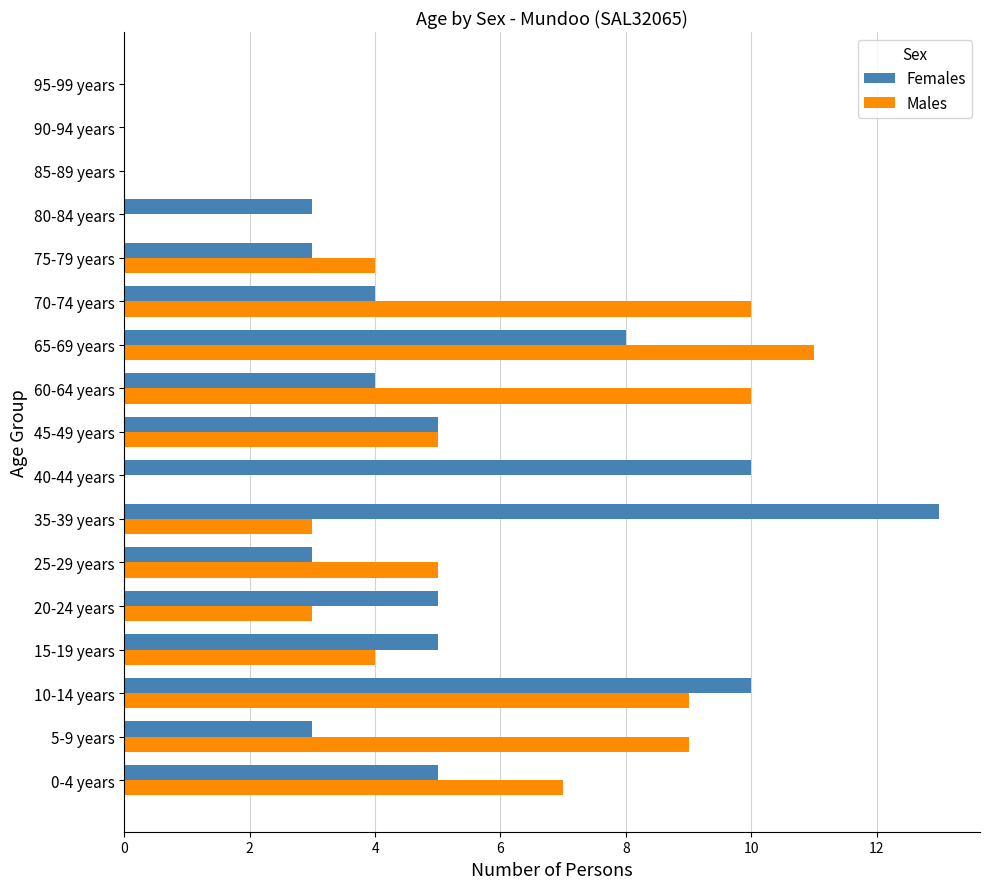

What is the maximum value for Females?

13